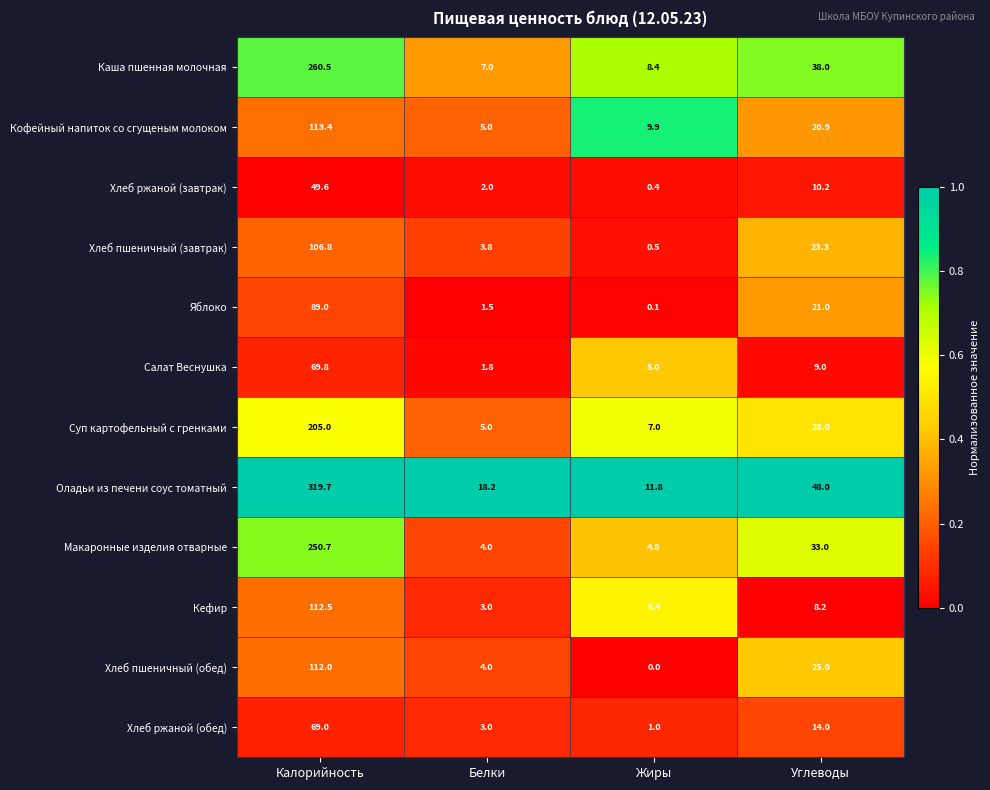

At which category is the sum across all series the highest?

Калорийность